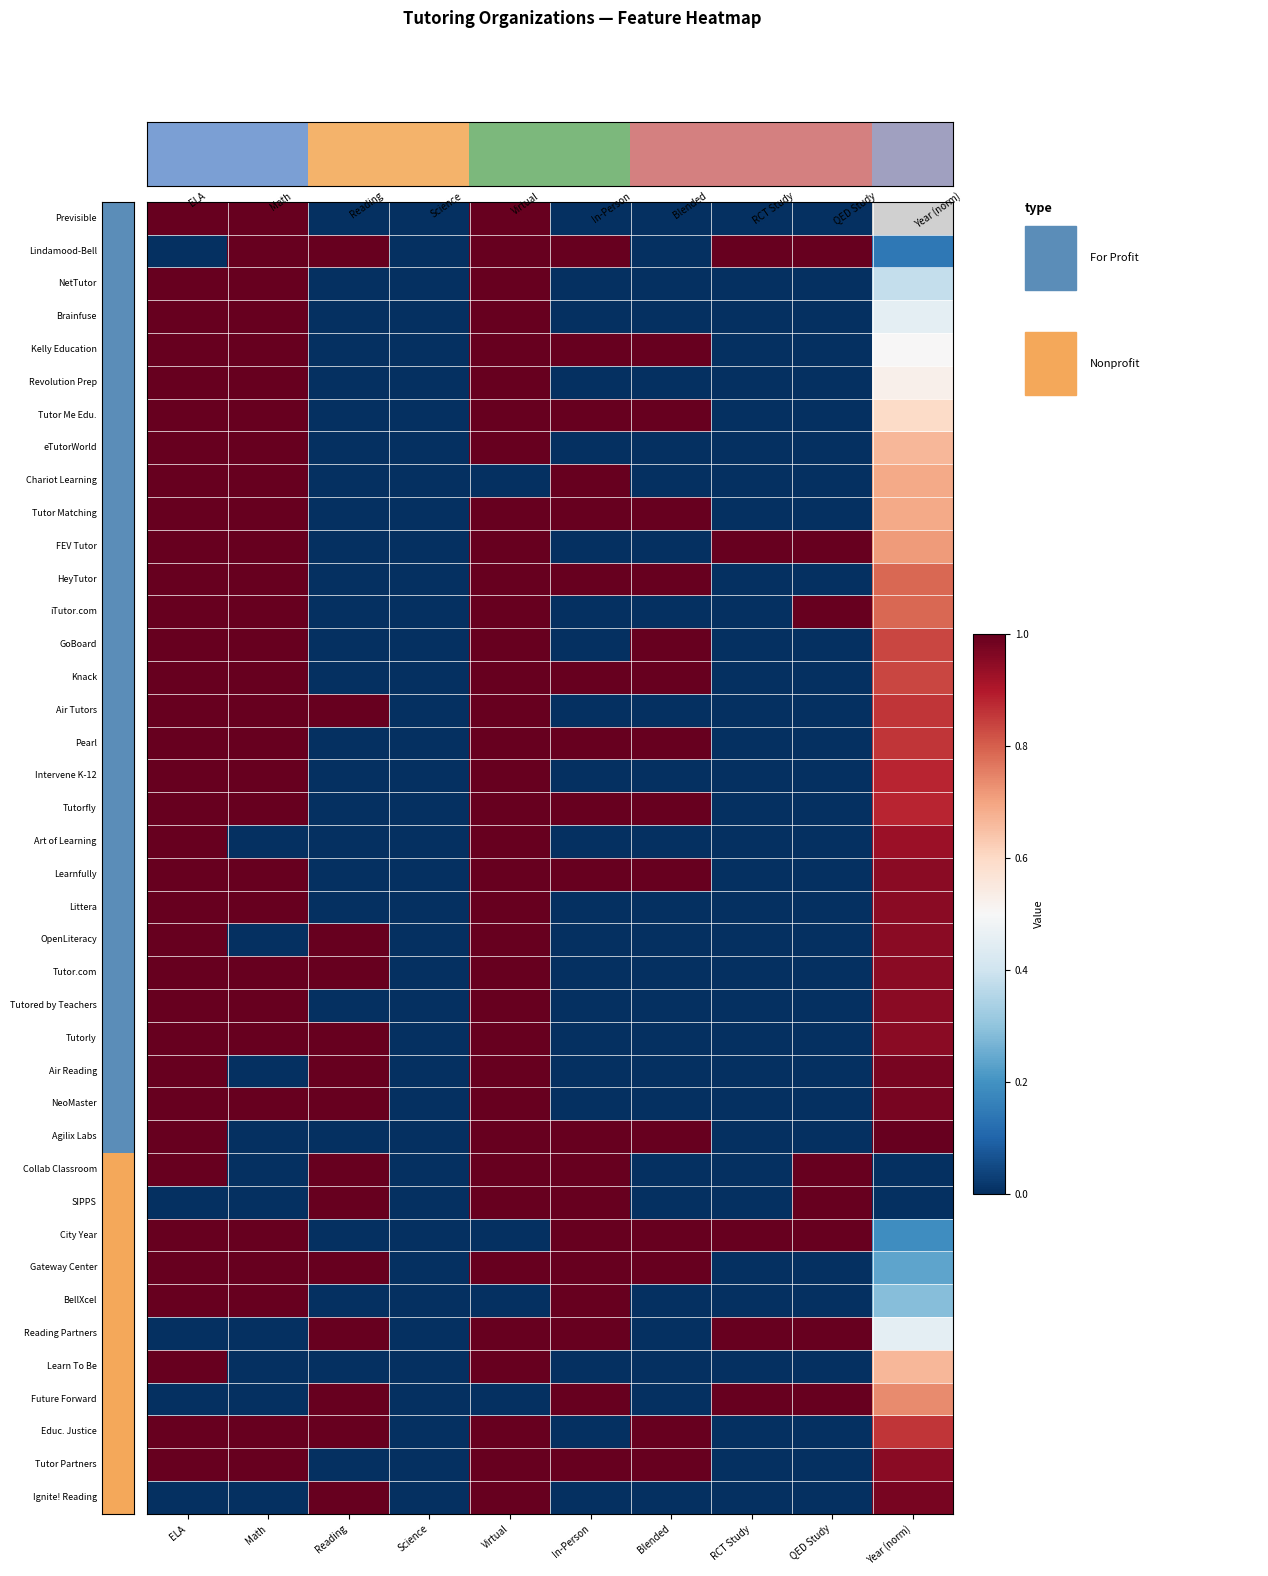

Where is BellXcel nearest to the value 0?

Reading